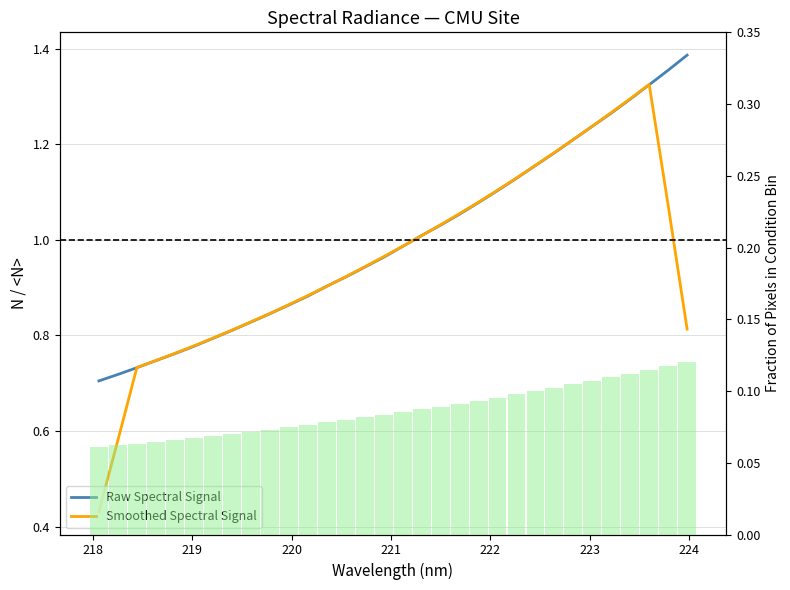

What is the value of the Smoothed Spectral Signal bar at the 8th from the left?

0.8